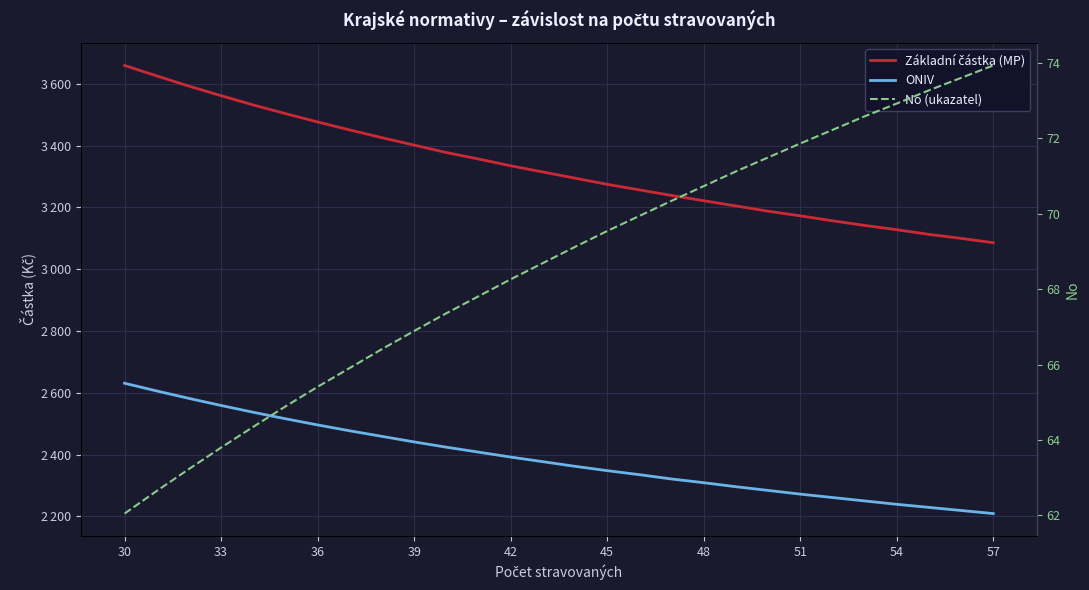

True or false: ONIV has more than 2 interior local peaks.

False